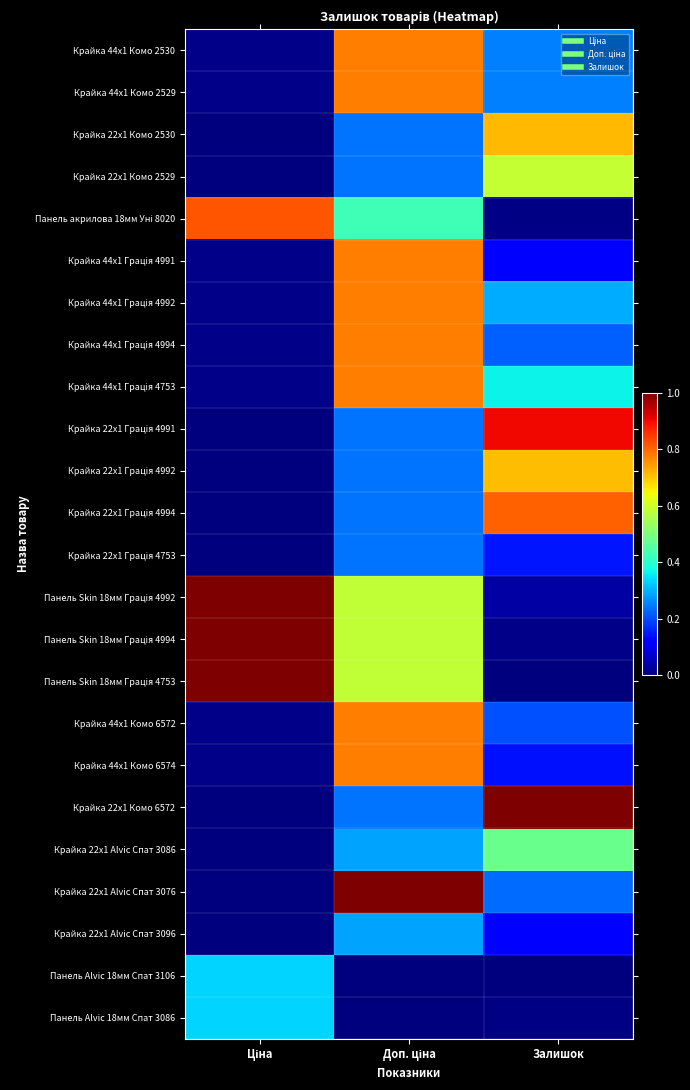

Which has a higher value, Доп. ціна or Ціна?

Доп. ціна